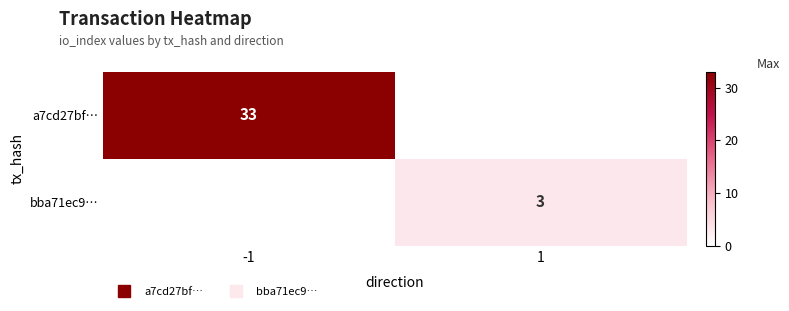

Rank the categories by a7cd27bf… value from highest to lowest.

-1, 1